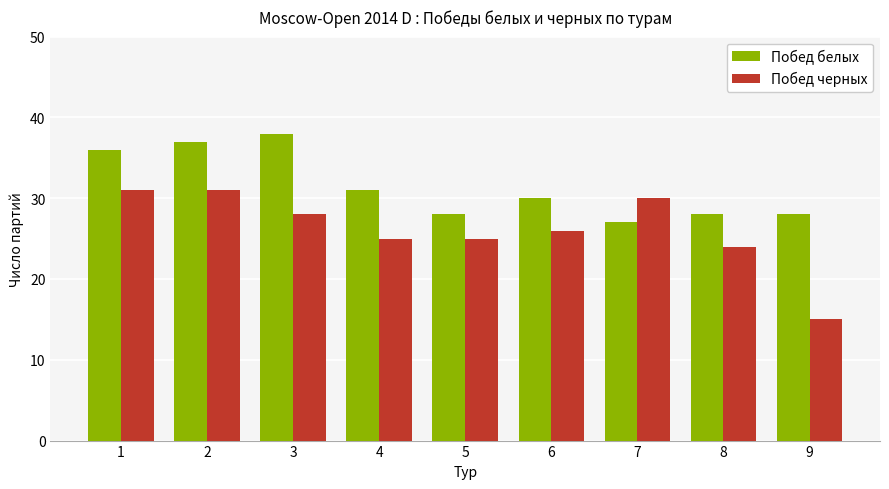

How many groups of bars are there?

9